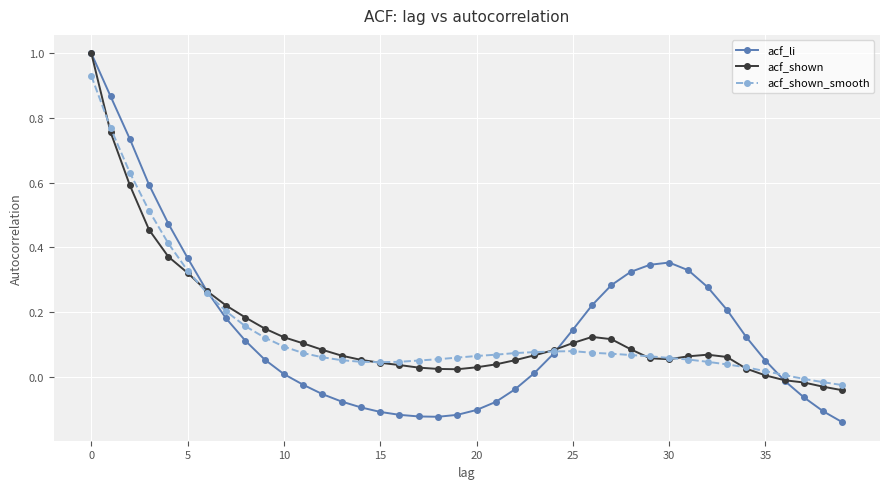

How many values in acf_li are above zero?

24